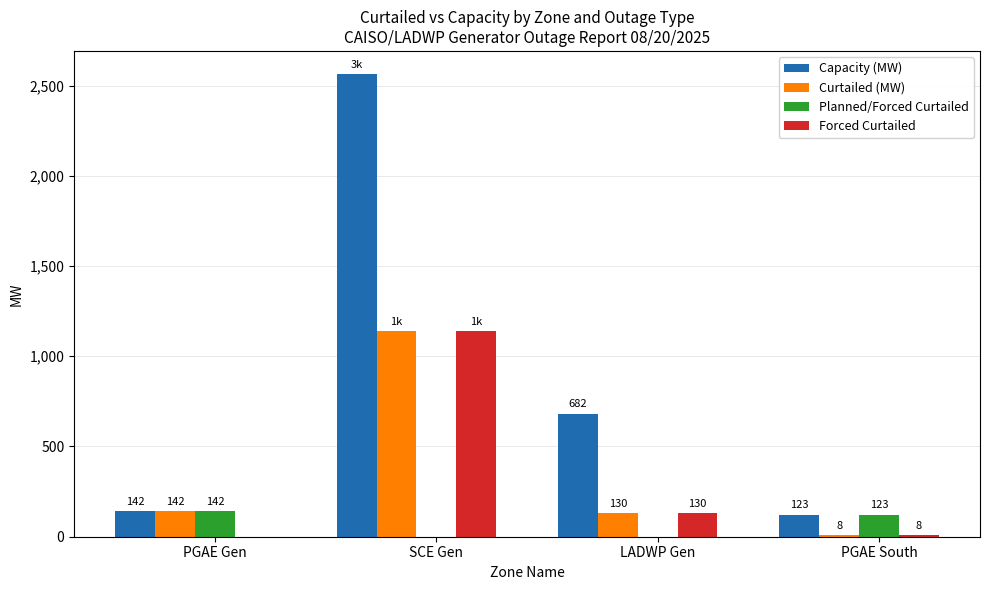

Between PGAE Gen and SCE Gen, which series saw the biggest shift?

Capacity (MW)